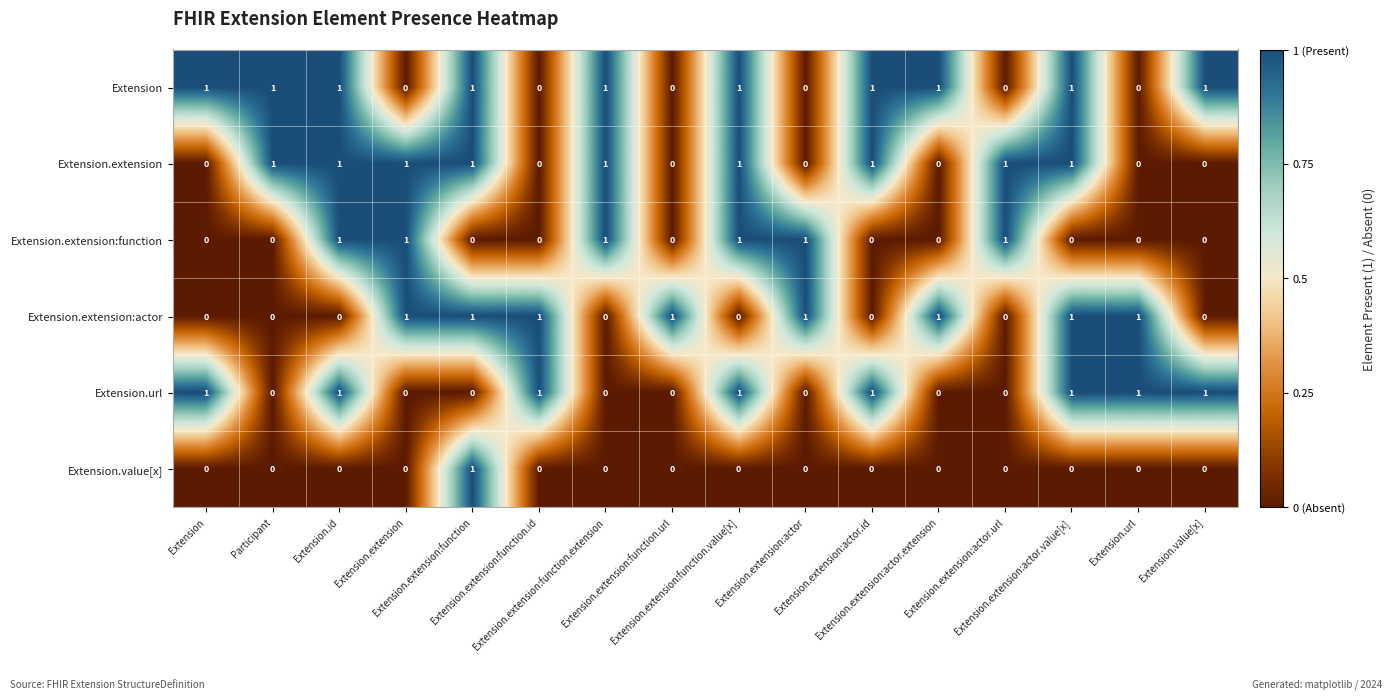

At how many categories does at least one series exceed 0?

16